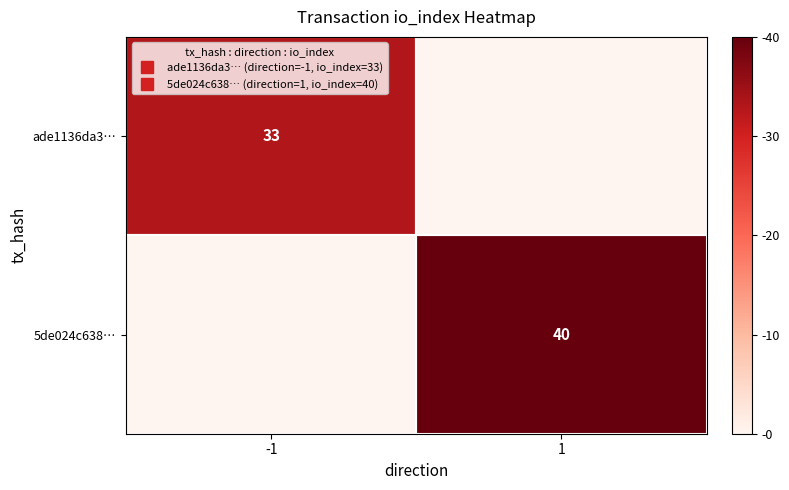

Read the 5de024c638… value at 1.

40